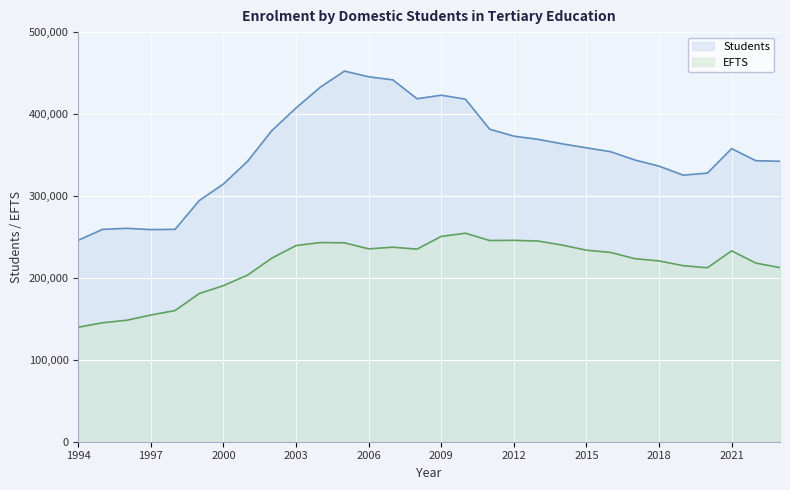

Which series changed the most between 2006 and 2020?

Students